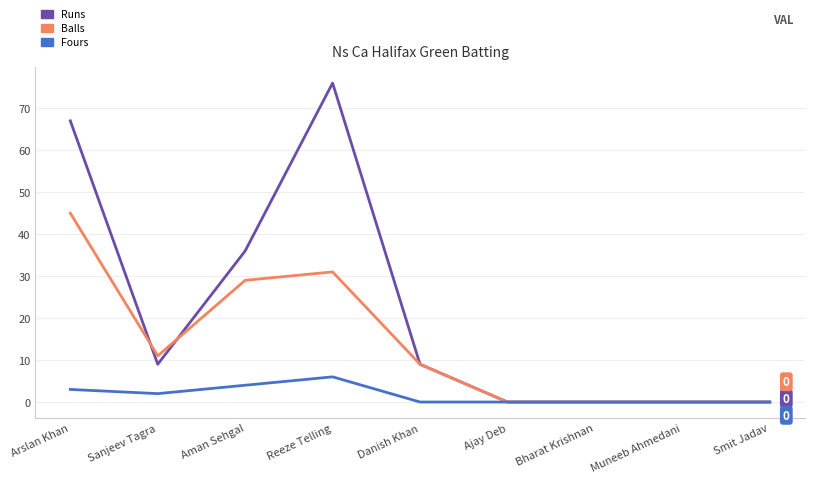

Does the chart display data point markers on the line(s)?

No